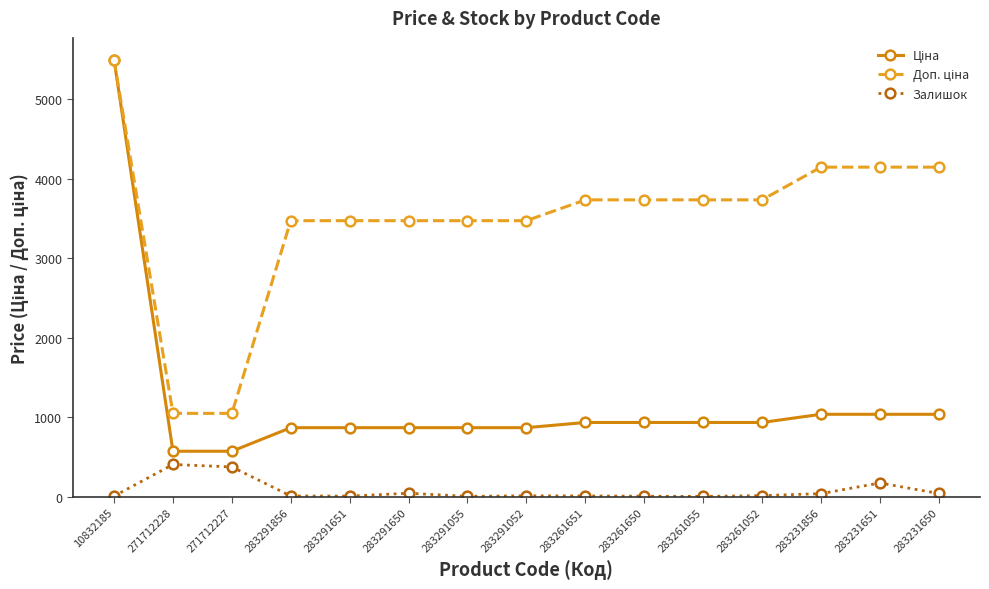

How many lines are shown in the chart?

3